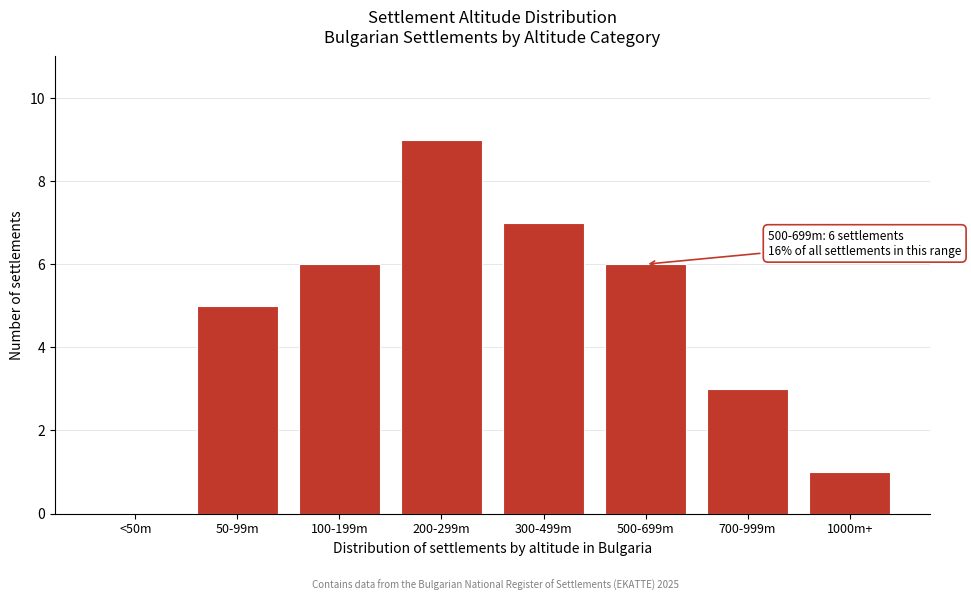

Reading right to left, transcribe all the data shown in this chart.

1000m+=1	700-999m=3	500-699m=6	300-499m=7	200-299m=9	100-199m=6	50-99m=5	<50m=0